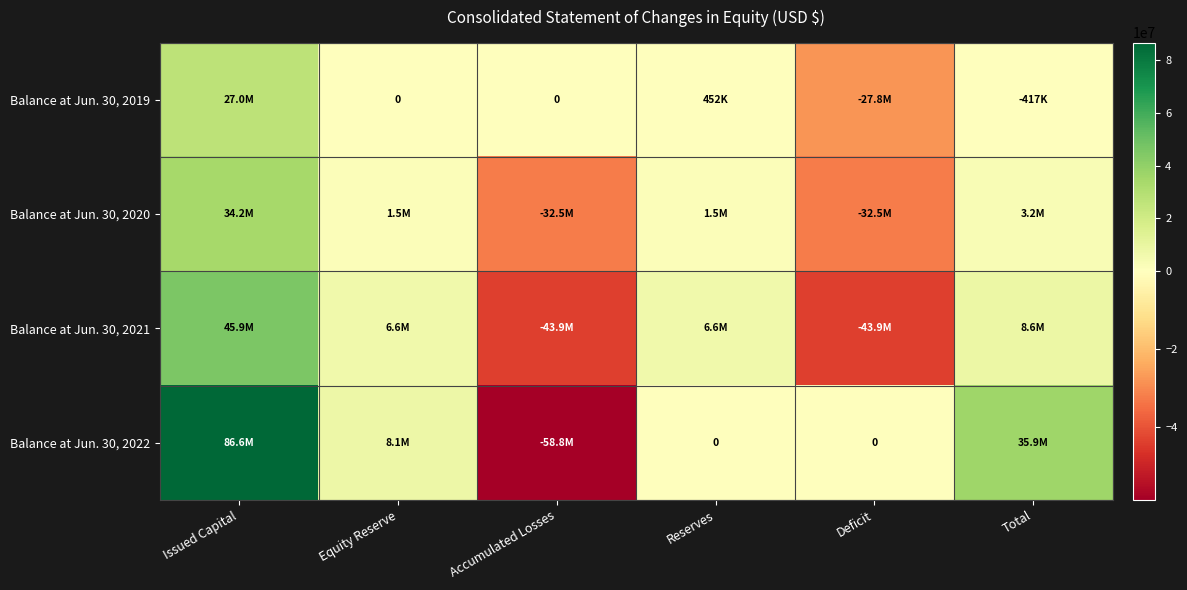

At which label does Balance at Jun. 30, 2020 first exceed 1490588?

Issued Capital